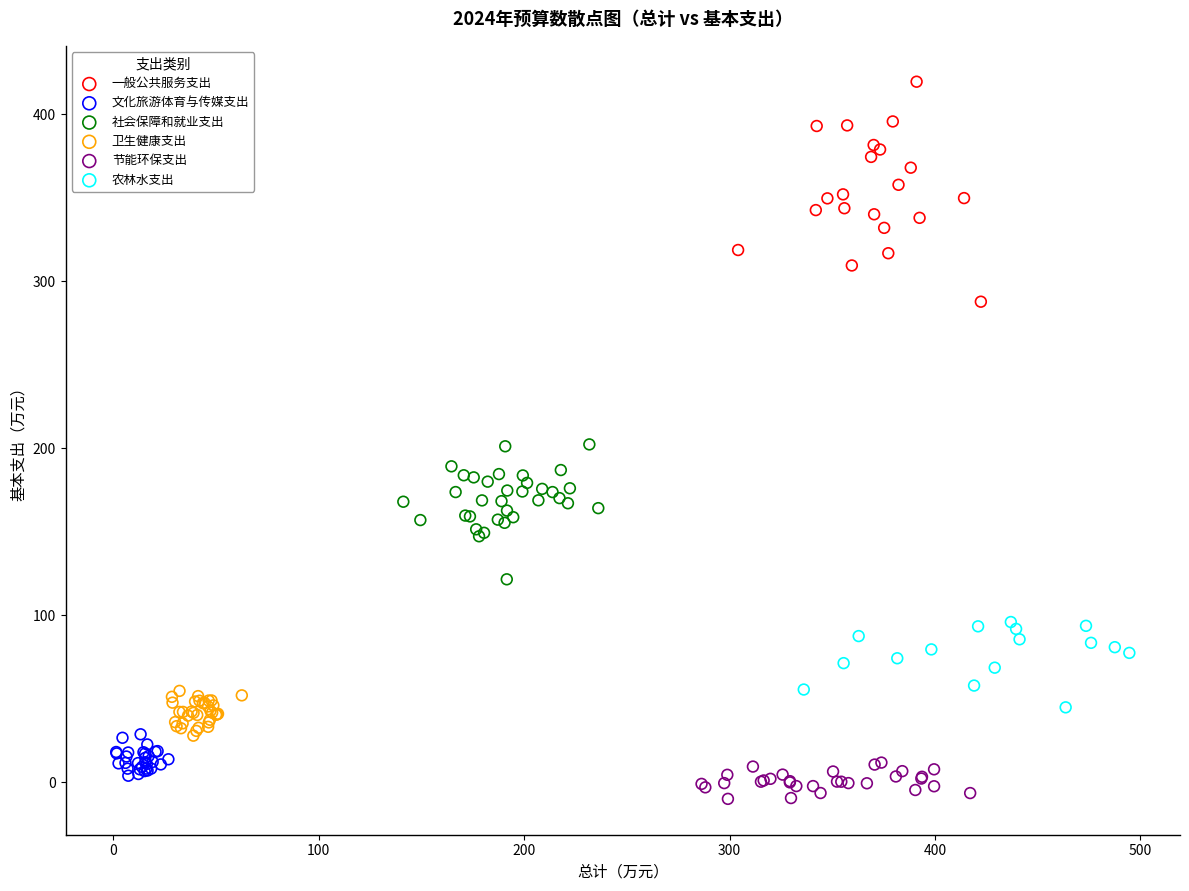

Which series has the largest Y range (max minus min)?

一般公共服务支出